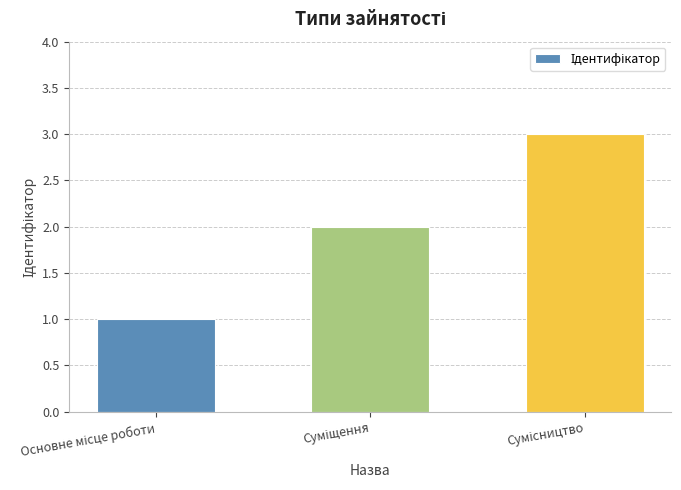

What is the sum of all values?

6